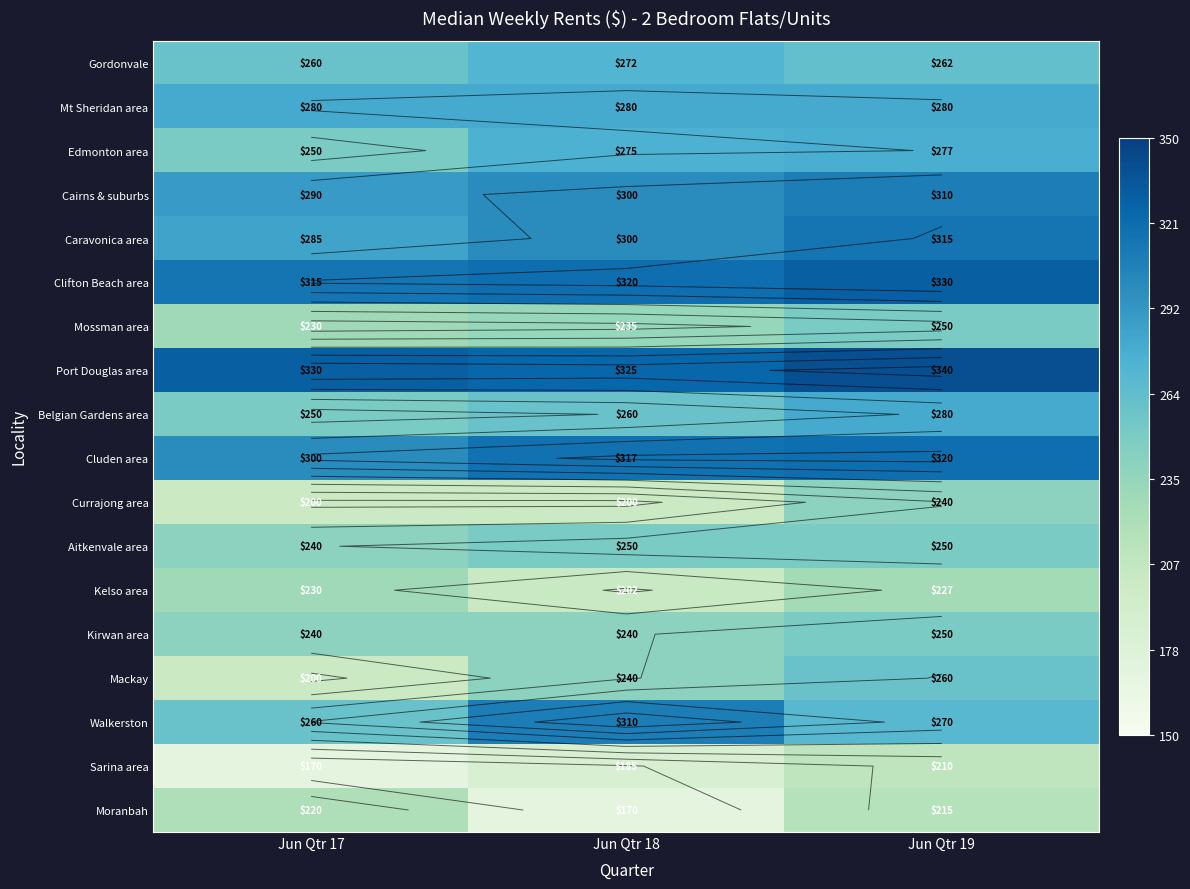

Between Jun Qtr 17 and Jun Qtr 18, which series saw the biggest shift?

Walkerston